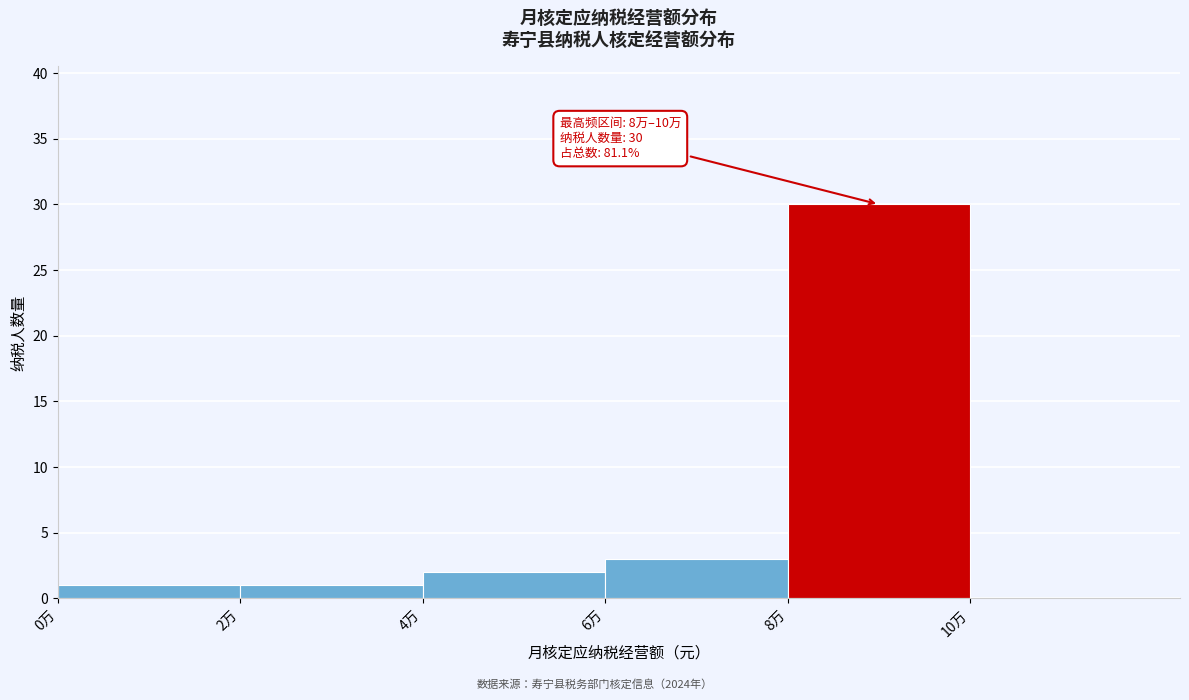

Reading left to right, transcribe all the data shown in this chart.

0万=1	2万=1	4万=2	6万=3	8万=30